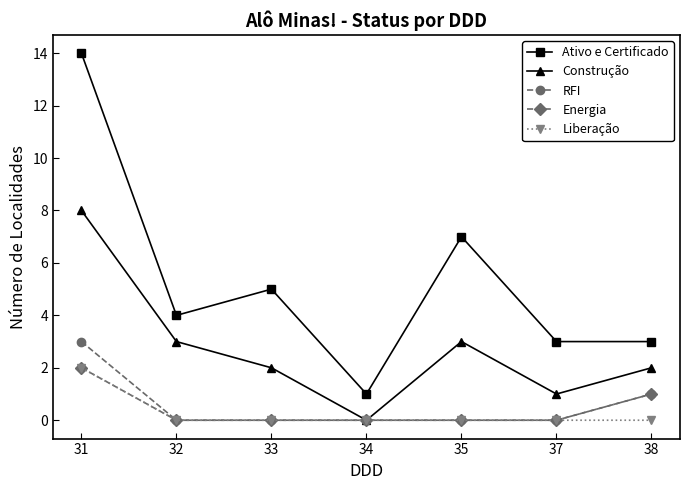

Is it true that Ativo e Certificado equals 5 at 33?

True